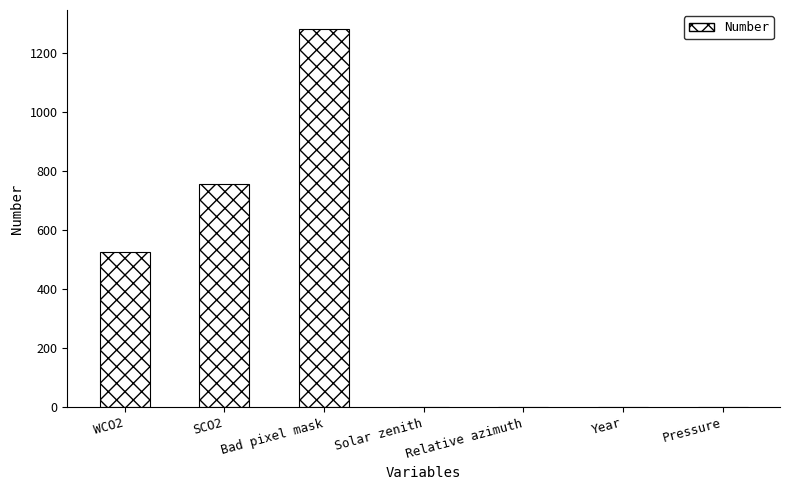

Are the bars horizontal?

No